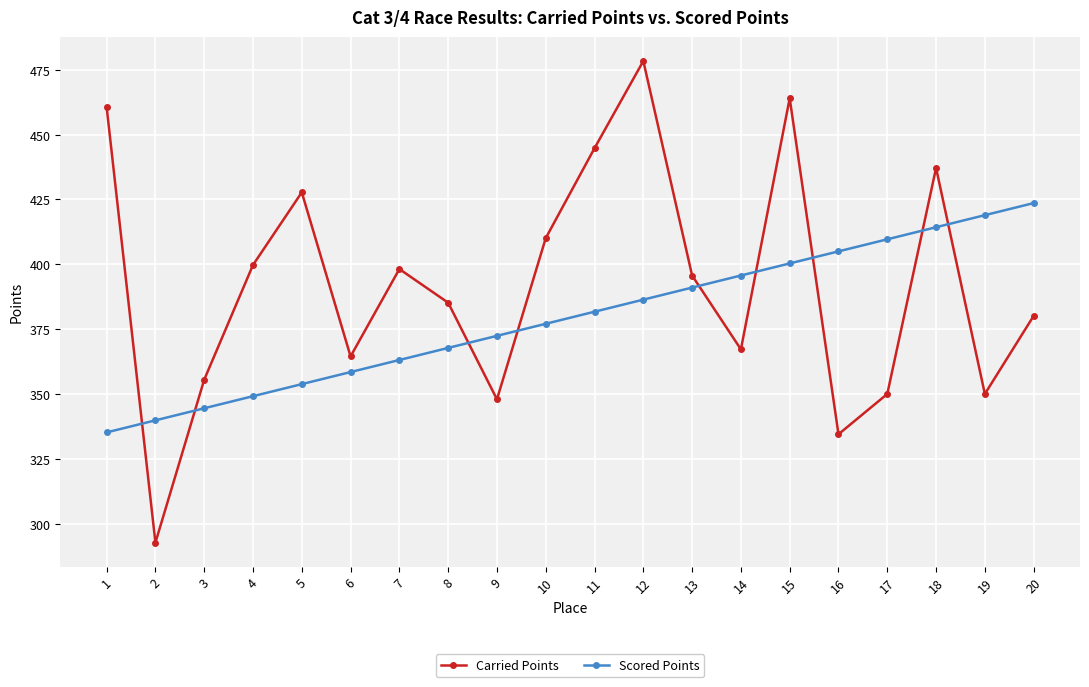

Is it true that Carried Points equals 644.5 at 20?

False